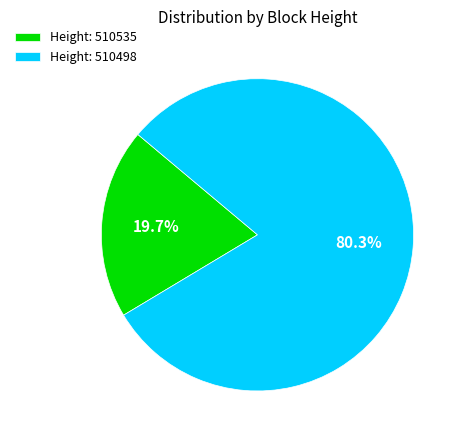

Combined, do Height: 510535 and Height: 510498 account for over 50%?

Yes